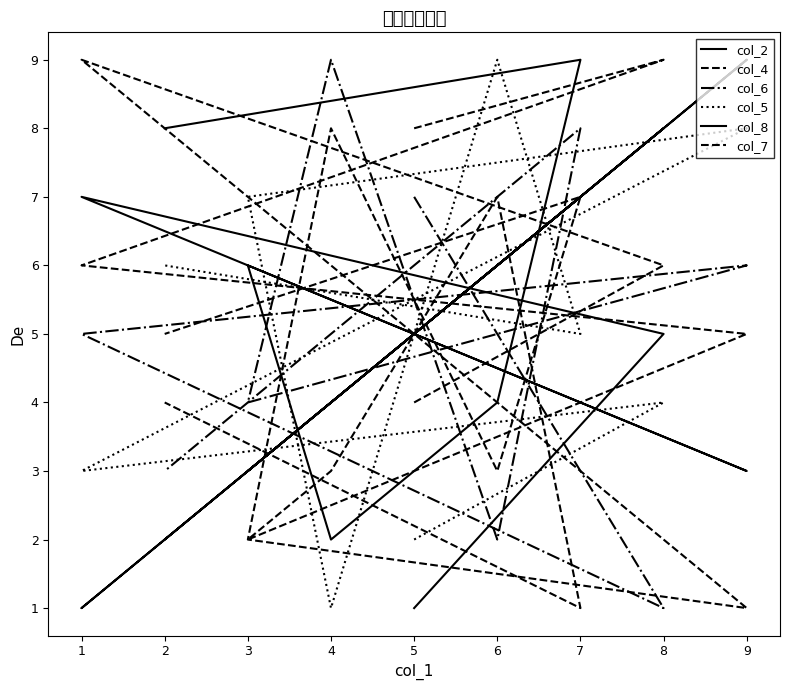

The value of col_8 at 8 is 5. True or false?

True